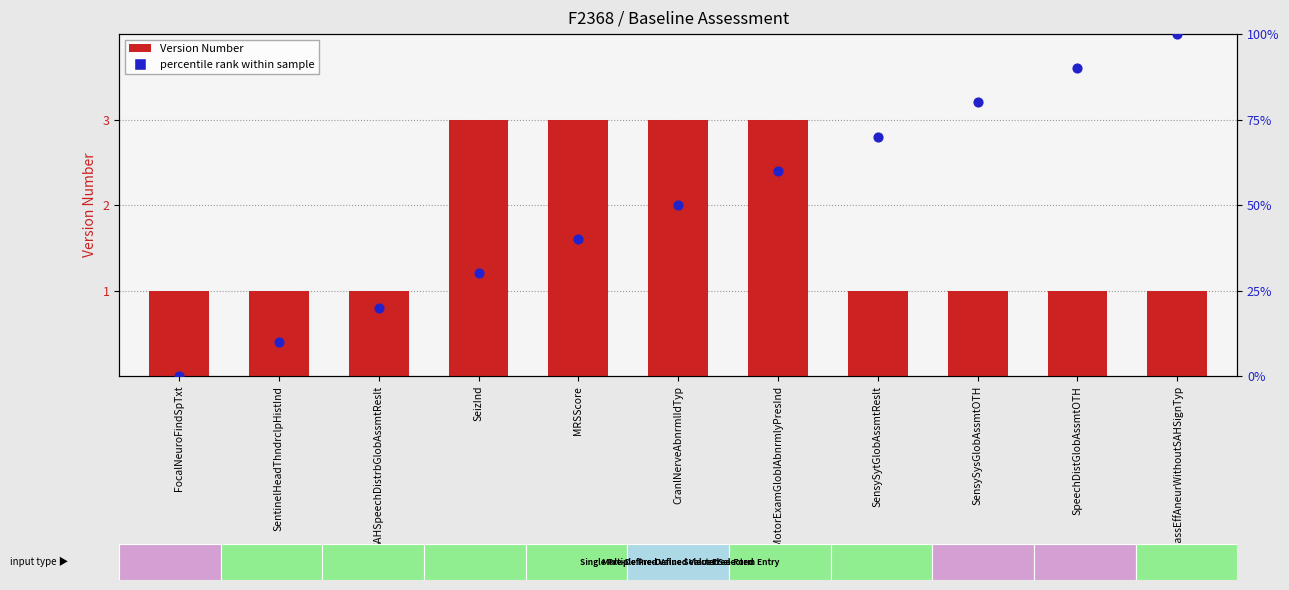

Is the value of percentile rank within sample at SensySysGlobAssmtOTH greater than the value of Version Number at CranlNerveAbnrmlIdTyp?

Yes